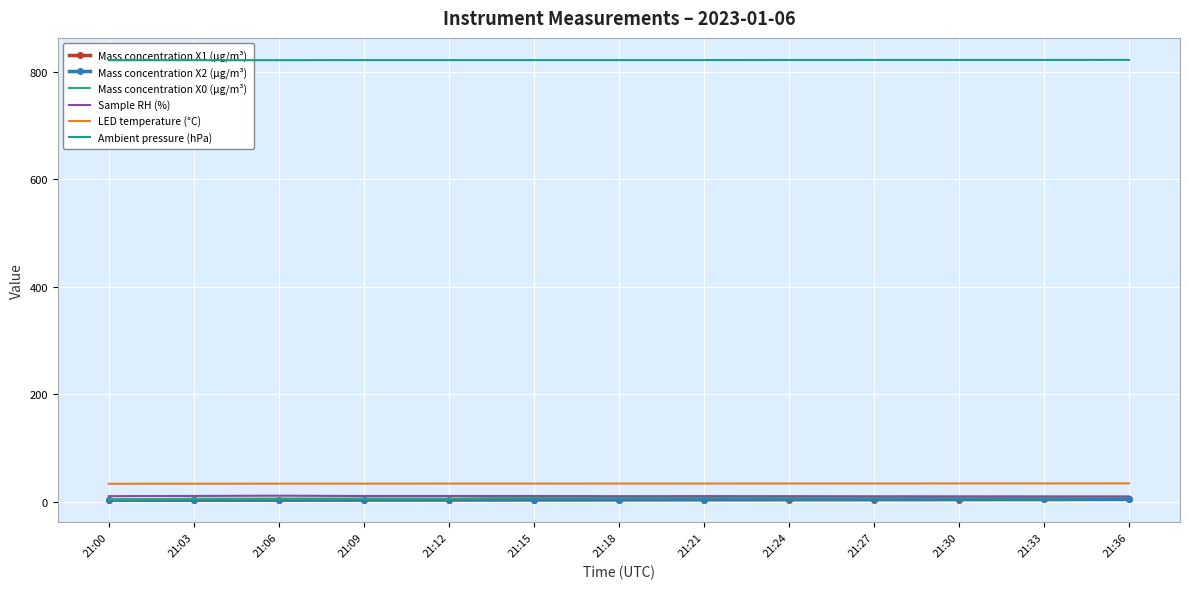

Which series changed the most between 21:15 and 21:36?

Mass concentration X0 (μg/m³)